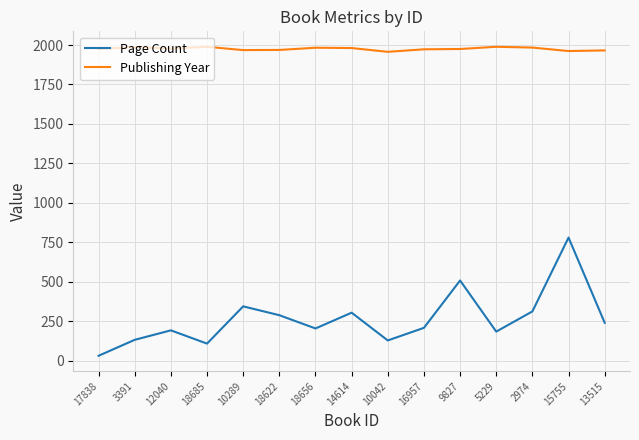

List the series in order of their overall mean, lowest first.

Page Count, Publishing Year